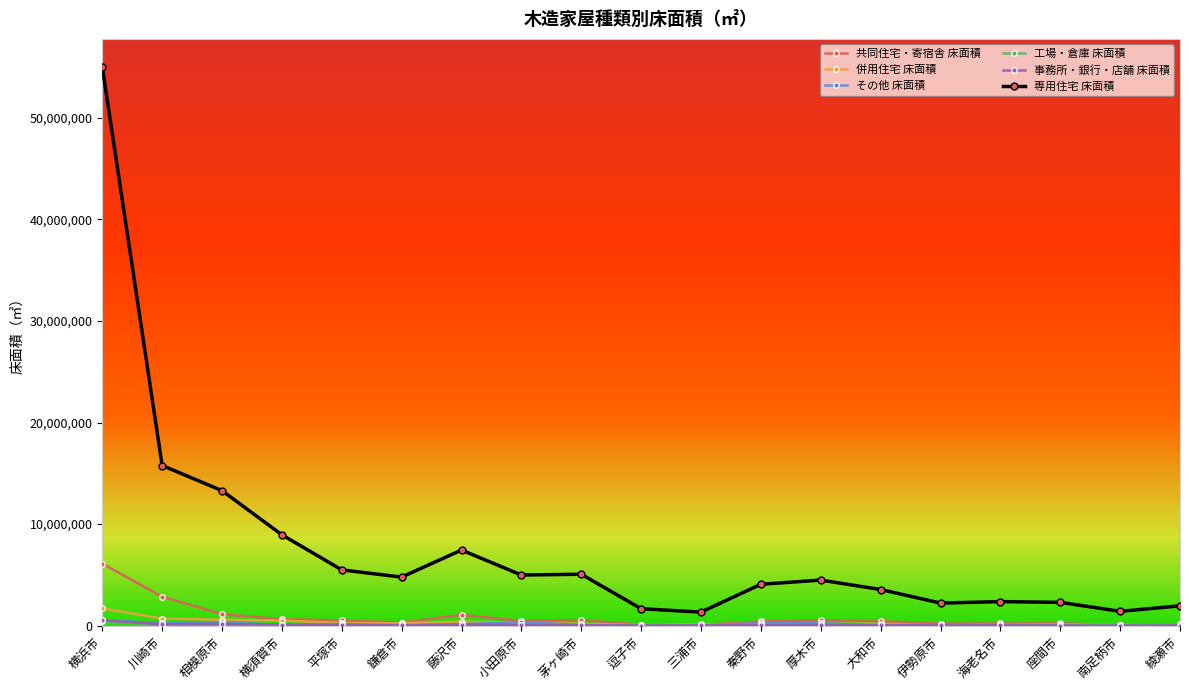

Which series has the largest total across all categories?

専用住宅 床面積